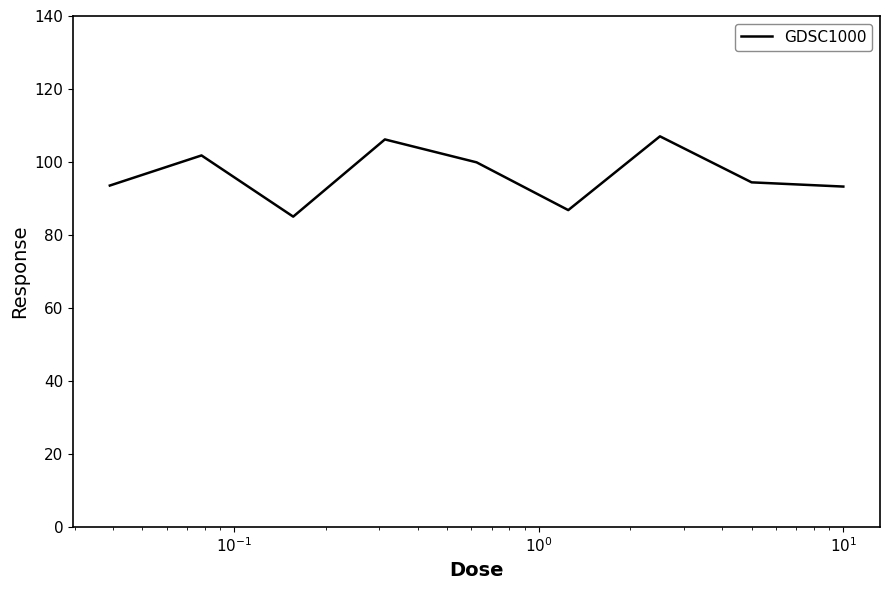

What is the greatest value displayed?

107.0